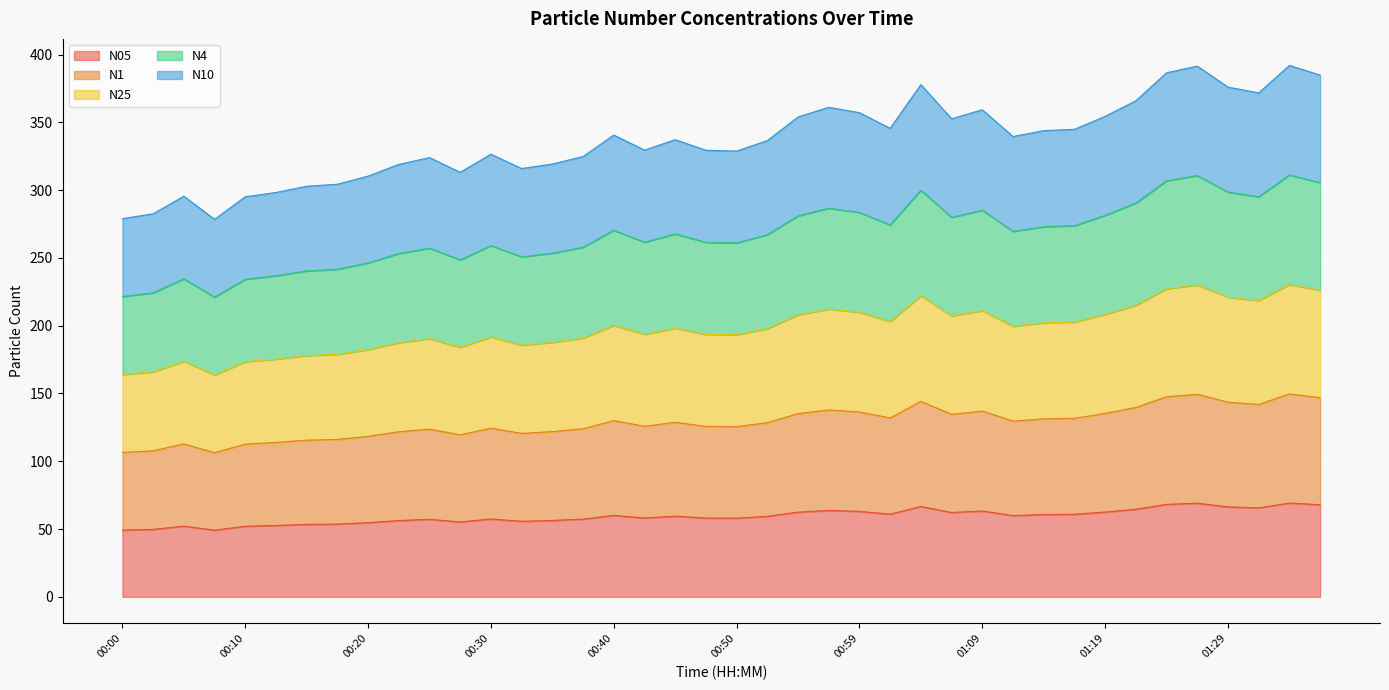

How many lines are shown in the chart?

5